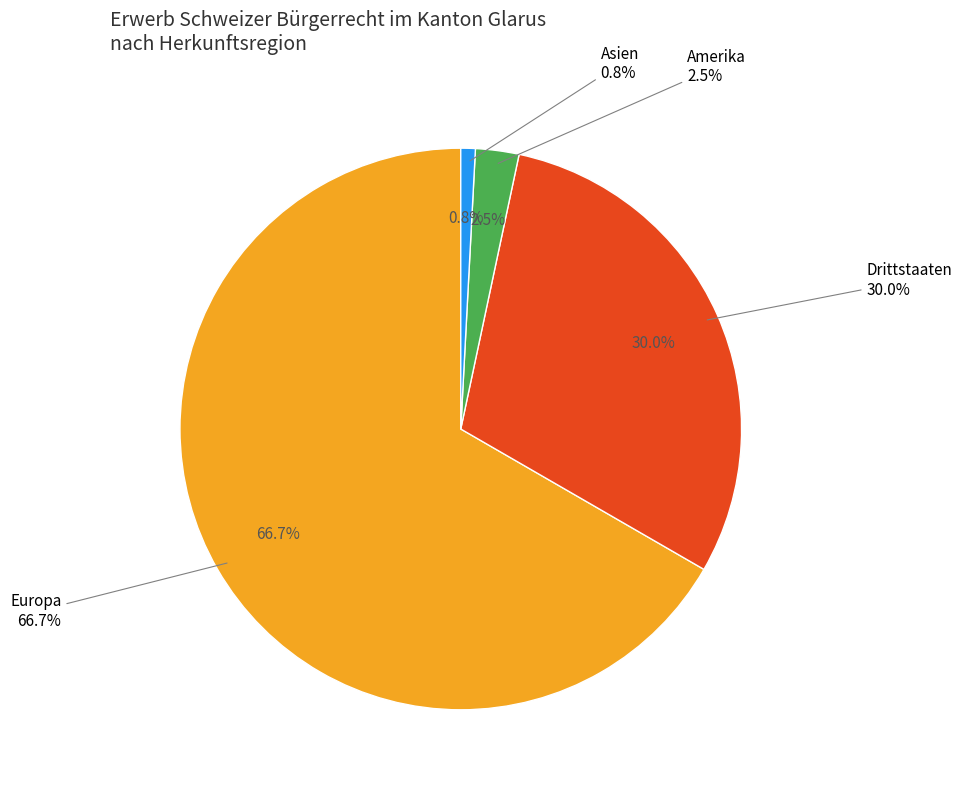

What percentage do Asien and Drittstaaten together represent?

30.8%